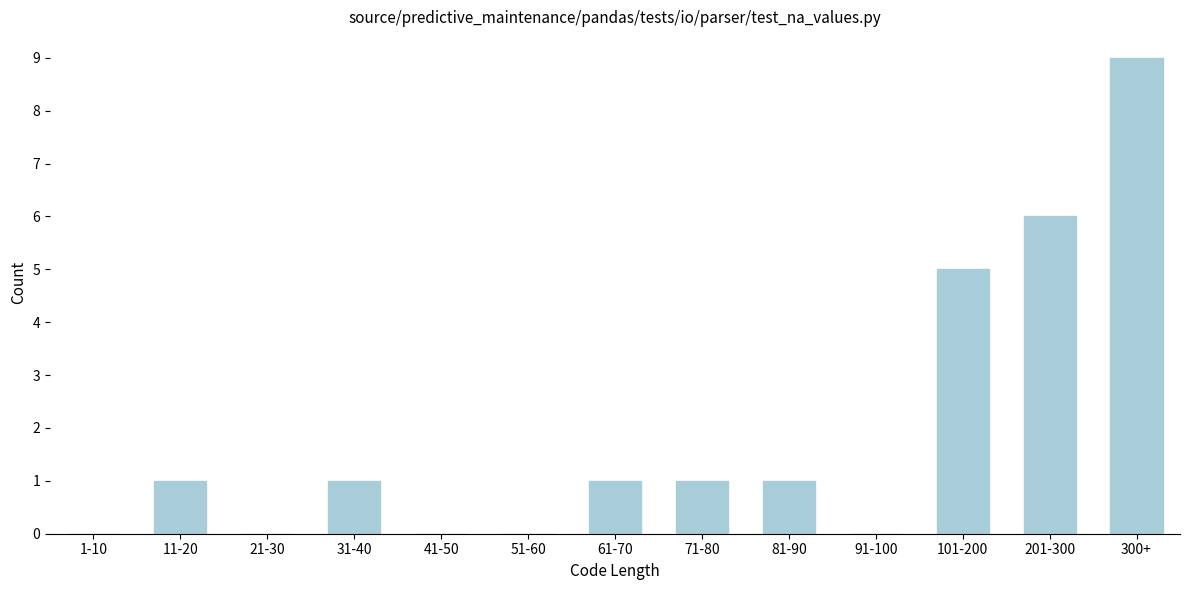

Reading left to right, extract all data points from this chart.

1-10=0	11-20=1	21-30=0	31-40=1	41-50=0	51-60=0	61-70=1	71-80=1	81-90=1	91-100=0	101-200=5	201-300=6	300+=9